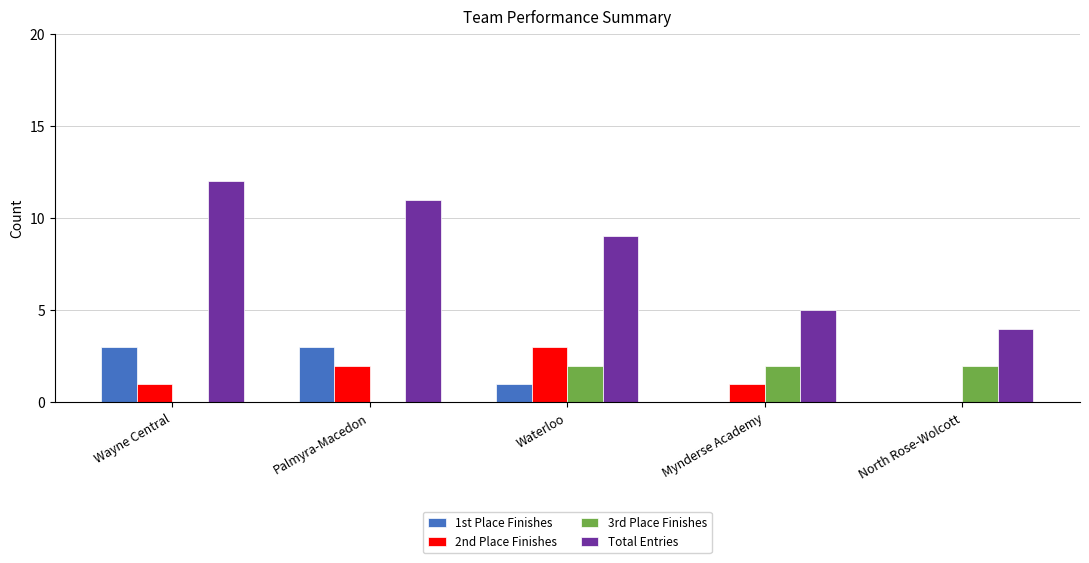

Count the number of categories in the chart.

5